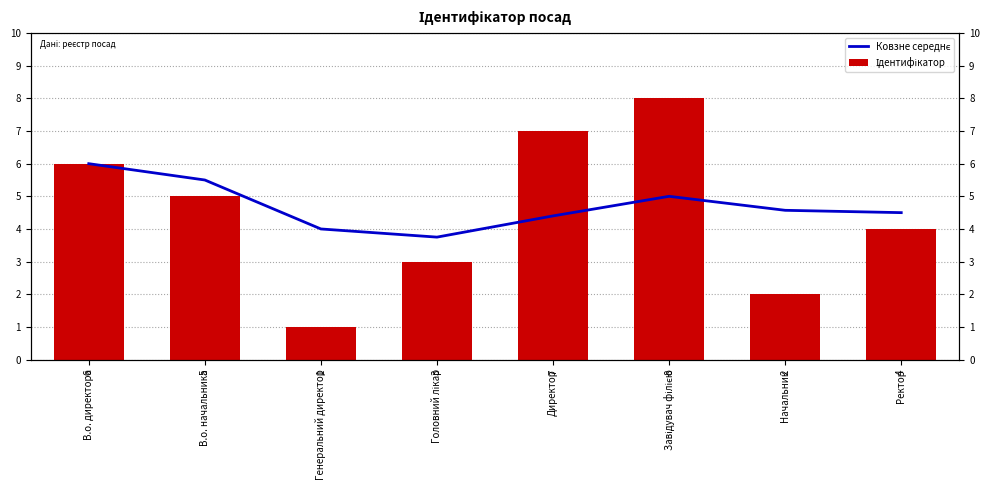

At which category is the sum across all series the highest?

Завідувач філією